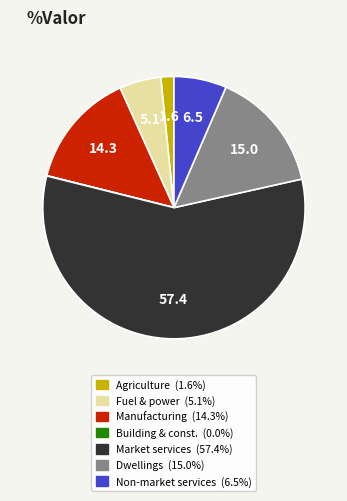

Is there a majority slice in this chart?

Yes